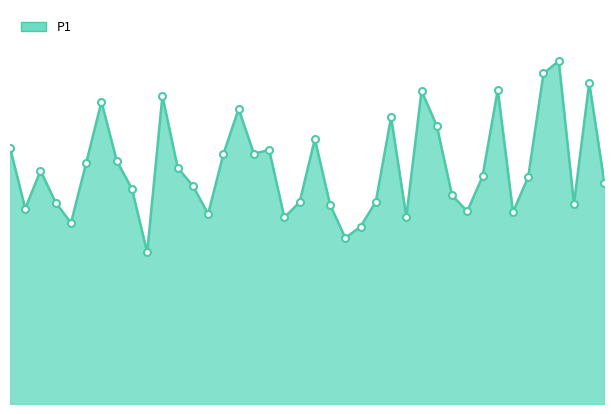

What is the label of the 14th point from the right?

01:05